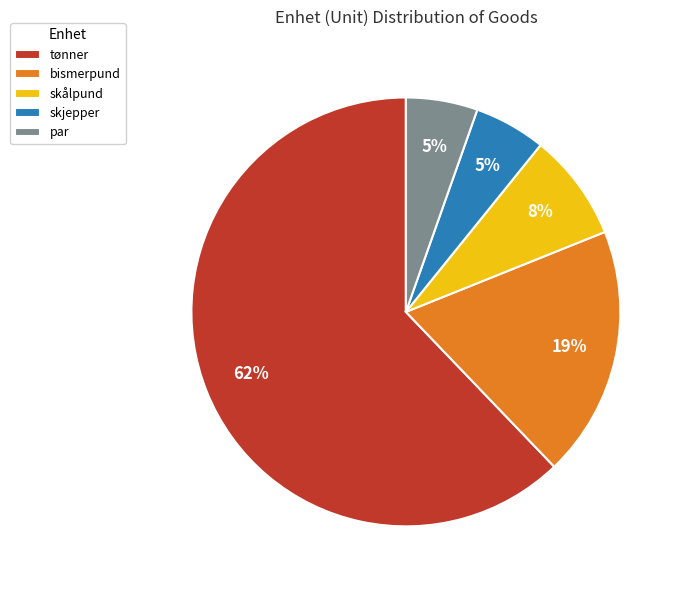

How many segments does this pie chart have?

5